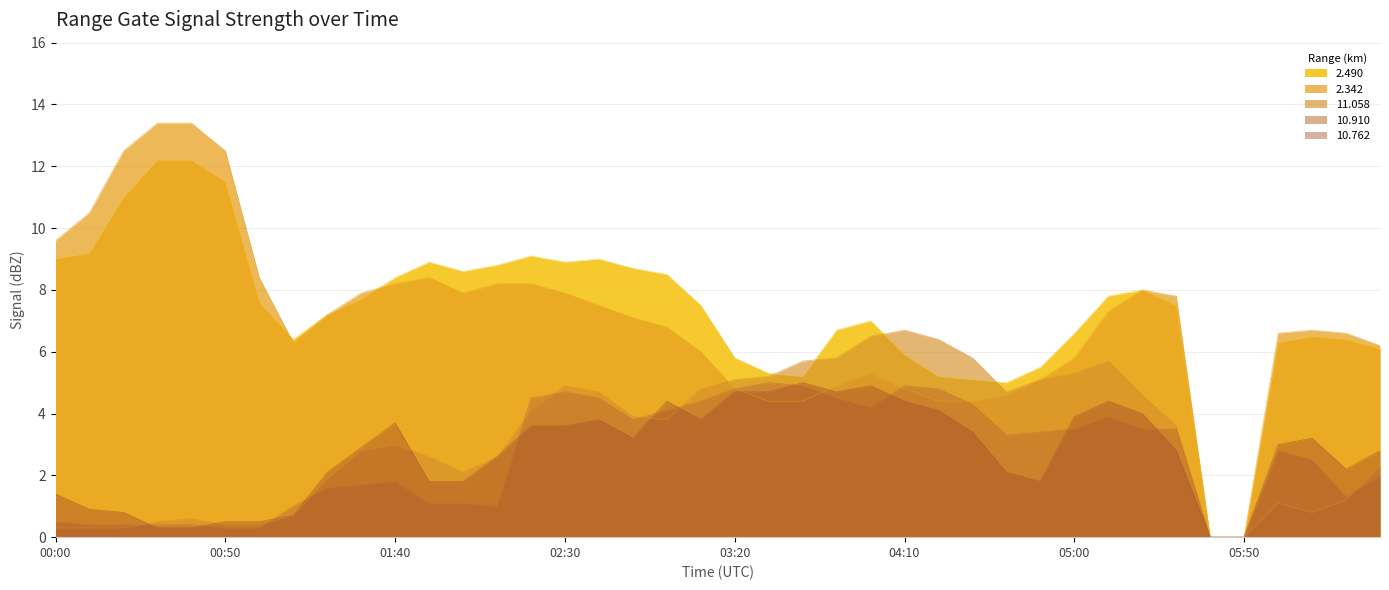

List the labels in order of 2.342 value, smallest first.

2005/04/02 05:40, 2005/04/02 05:50, 2005/04/02 03:30, 2005/04/02 03:40, 2005/04/02 04:20, 2005/04/02 04:30, 2005/04/02 04:40, 2005/04/02 03:20, 2005/04/02 04:10, 2005/04/02 03:50, 2005/04/02 04:50, 2005/04/02 04:00, 2005/04/02 05:00, 2005/04/02 03:10, 2005/04/02 06:30, 2005/04/02 01:10, 2005/04/02 06:00, 2005/04/02 06:20, 2005/04/02 06:10, 2005/04/02 03:00, 2005/04/02 02:50, 2005/04/02 01:20, 2005/04/02 05:10, 2005/04/02 02:40, 2005/04/02 05:30, 2005/04/02 01:30, 2005/04/02 02:00, 2005/04/02 02:30, 2005/04/02 05:20, 2005/04/02 01:40, 2005/04/02 02:10, 2005/04/02 02:20, 2005/04/02 01:00, 2005/04/02 01:50, 2005/04/02 00:00, 2005/04/02 00:10, 2005/04/02 00:20, 2005/04/02 00:50, 2005/04/02 00:30, 2005/04/02 00:40